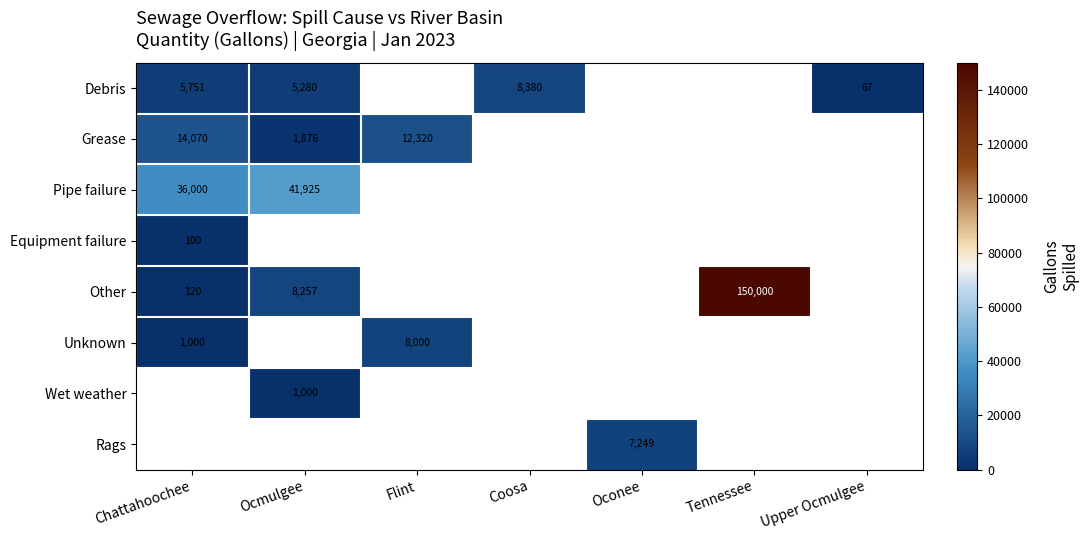

True or false: Debris has a value of 4707 at Coosa.

False